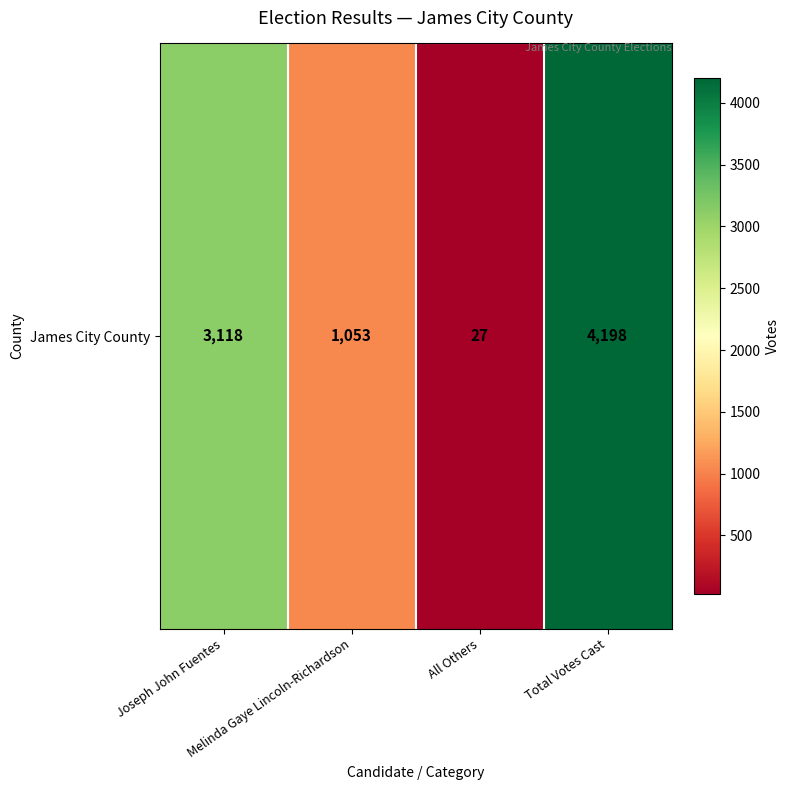

Reading right to left, what are all the values shown in this chart?

4198	27	1053	3118